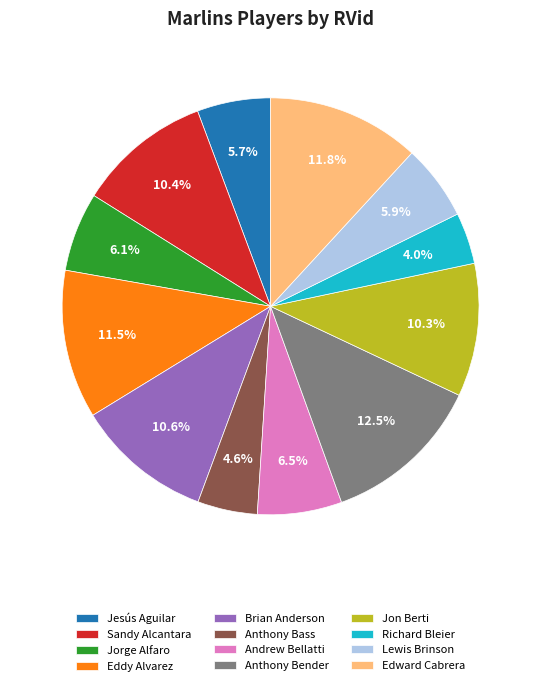

What percentage is NOT represented by Lewis Brinson?

94.1%